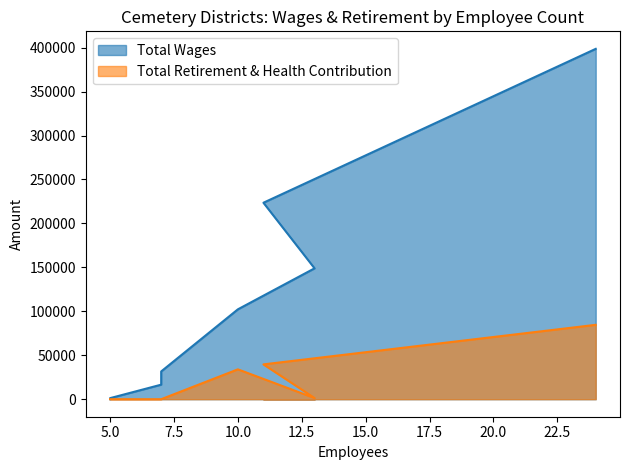

At how many categories does at least one series exceed 306651?

1